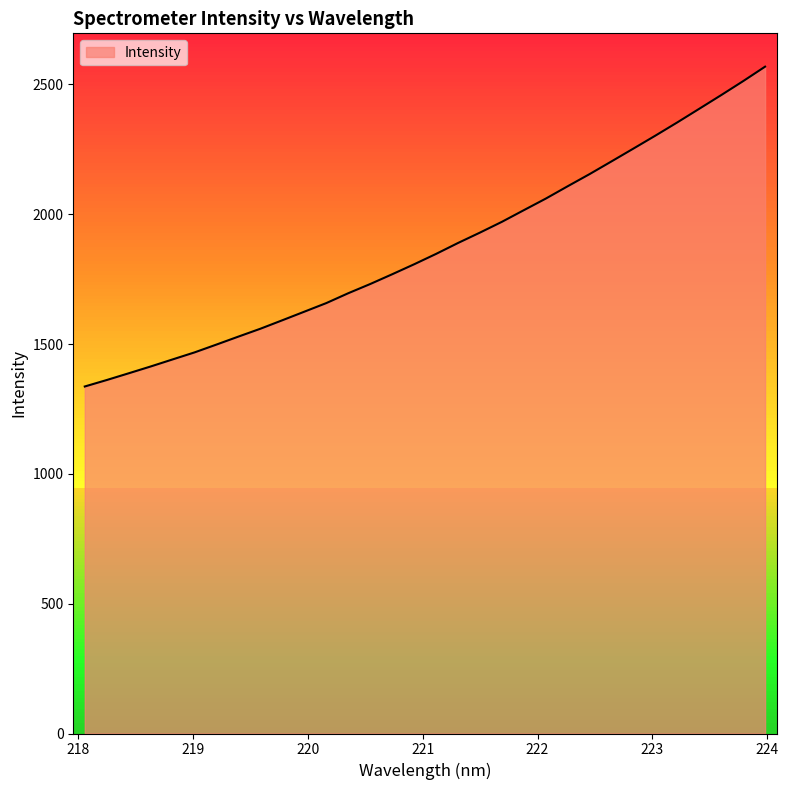

What is the lowest value of the Intensity series?

1336.5